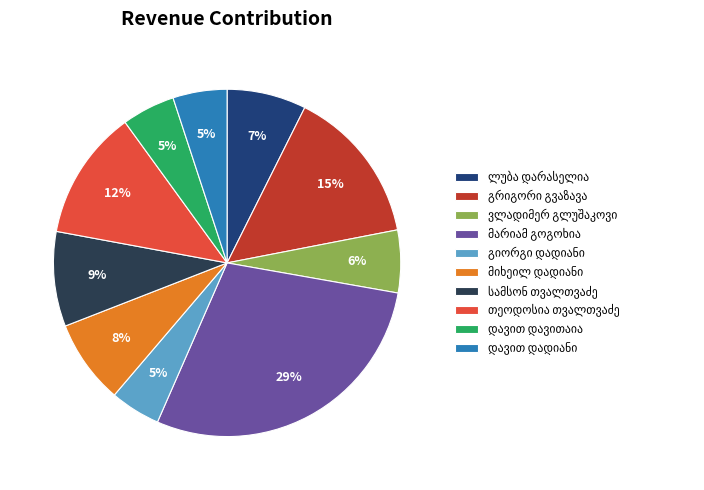

To the nearest percent, what is the average slice percentage?

10%